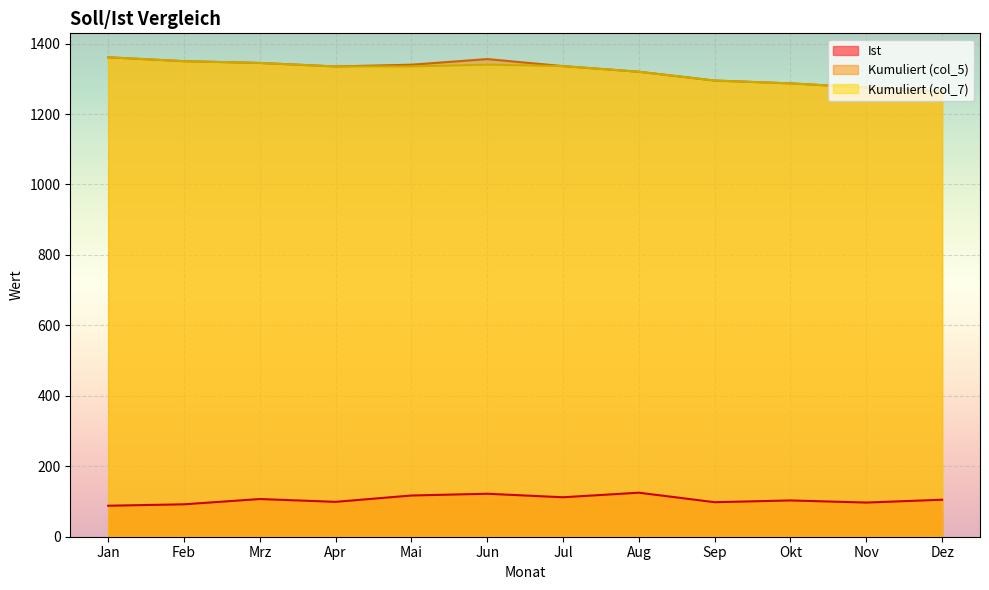

What value does the Kumuliert (col_5) series have at Jul, to the nearest 10?

1340